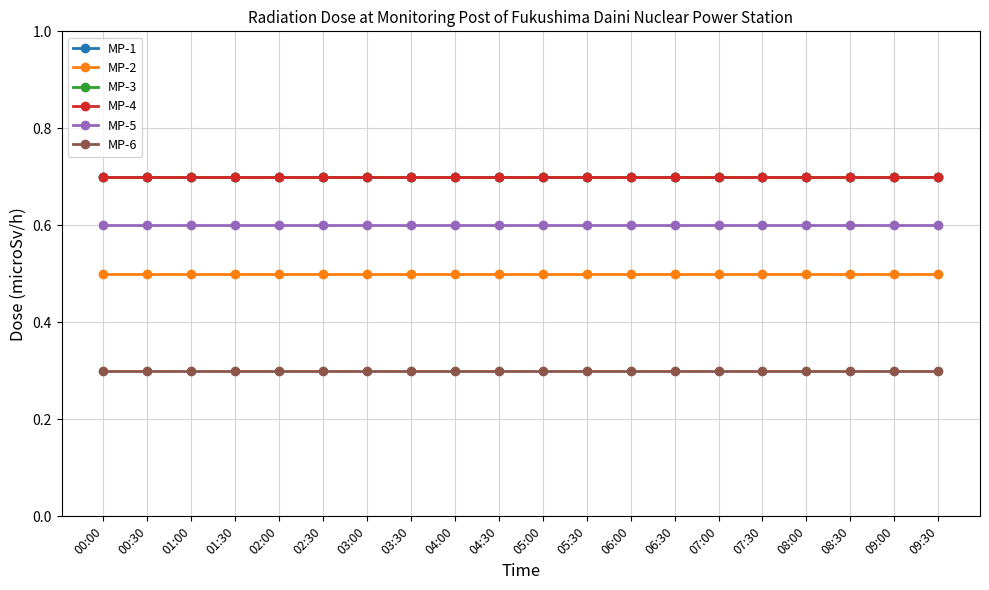

The value of MP-1 at 06:00 is 0.7. True or false?

True